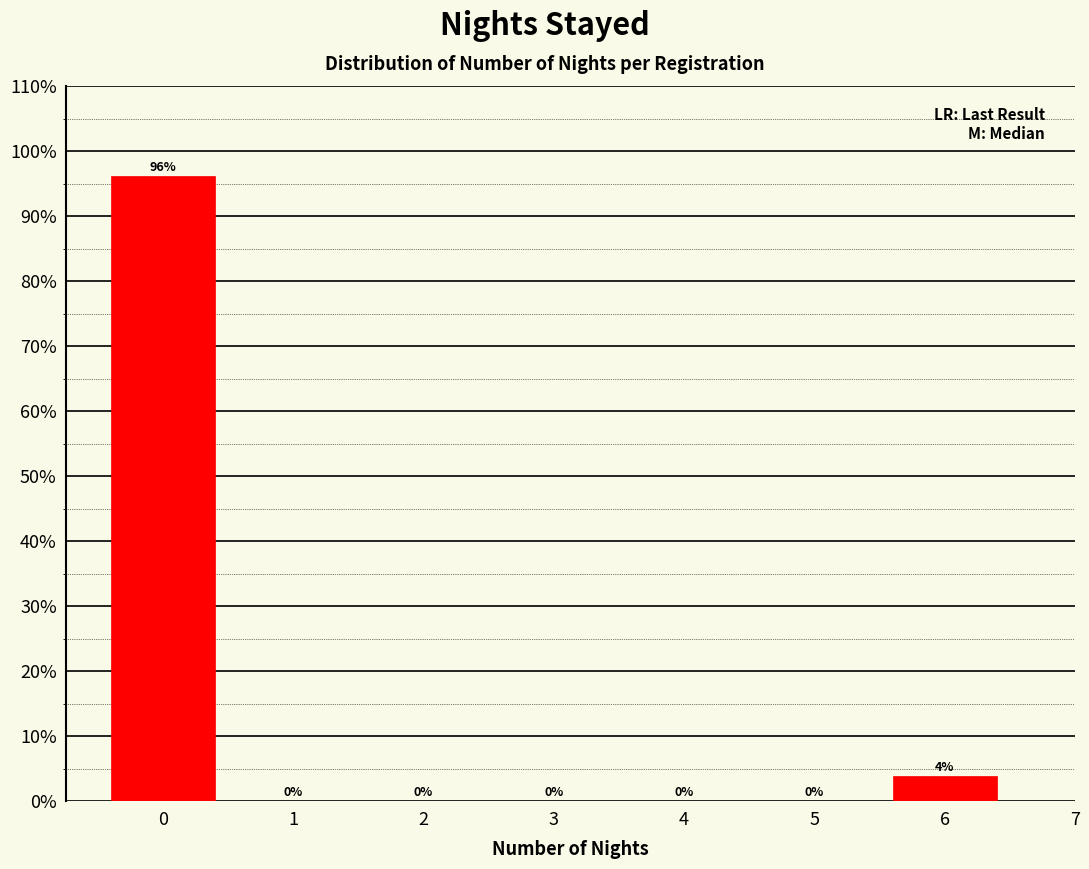

At which label is the value closest to 48?

6